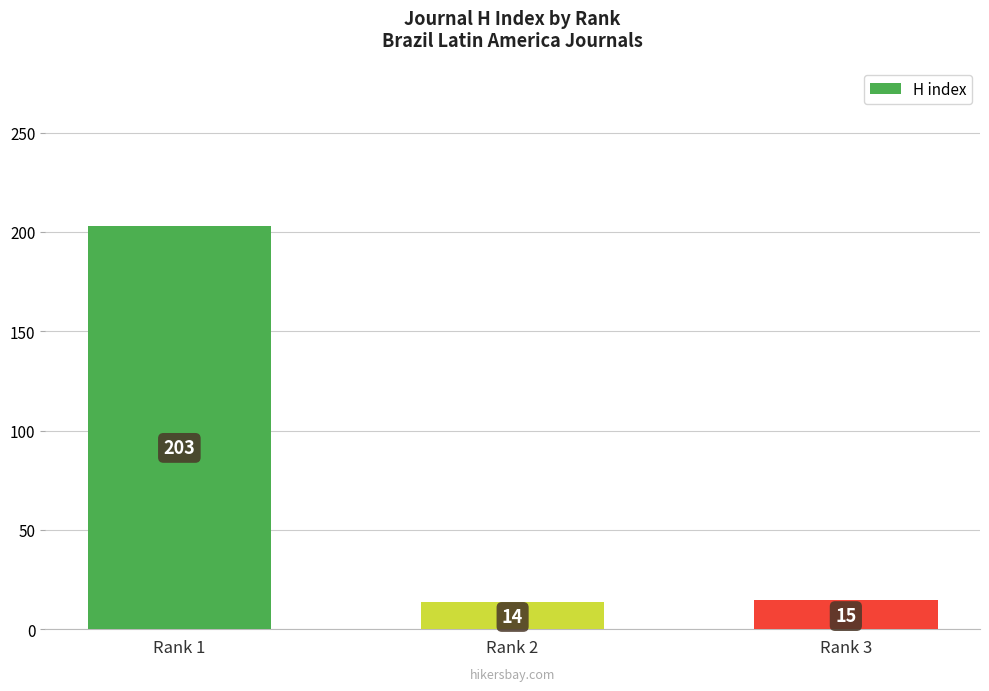

The chart shows a value of 91 at Rank 1. True or false?

False